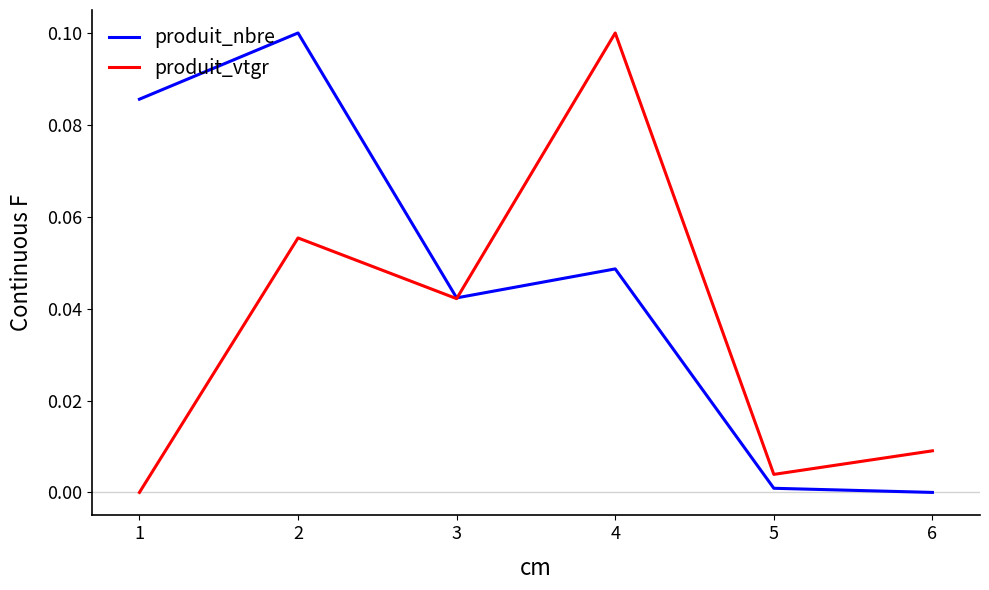

List the labels in order of produit_vtgr value, smallest first.

1, 5, 6, 3, 2, 4